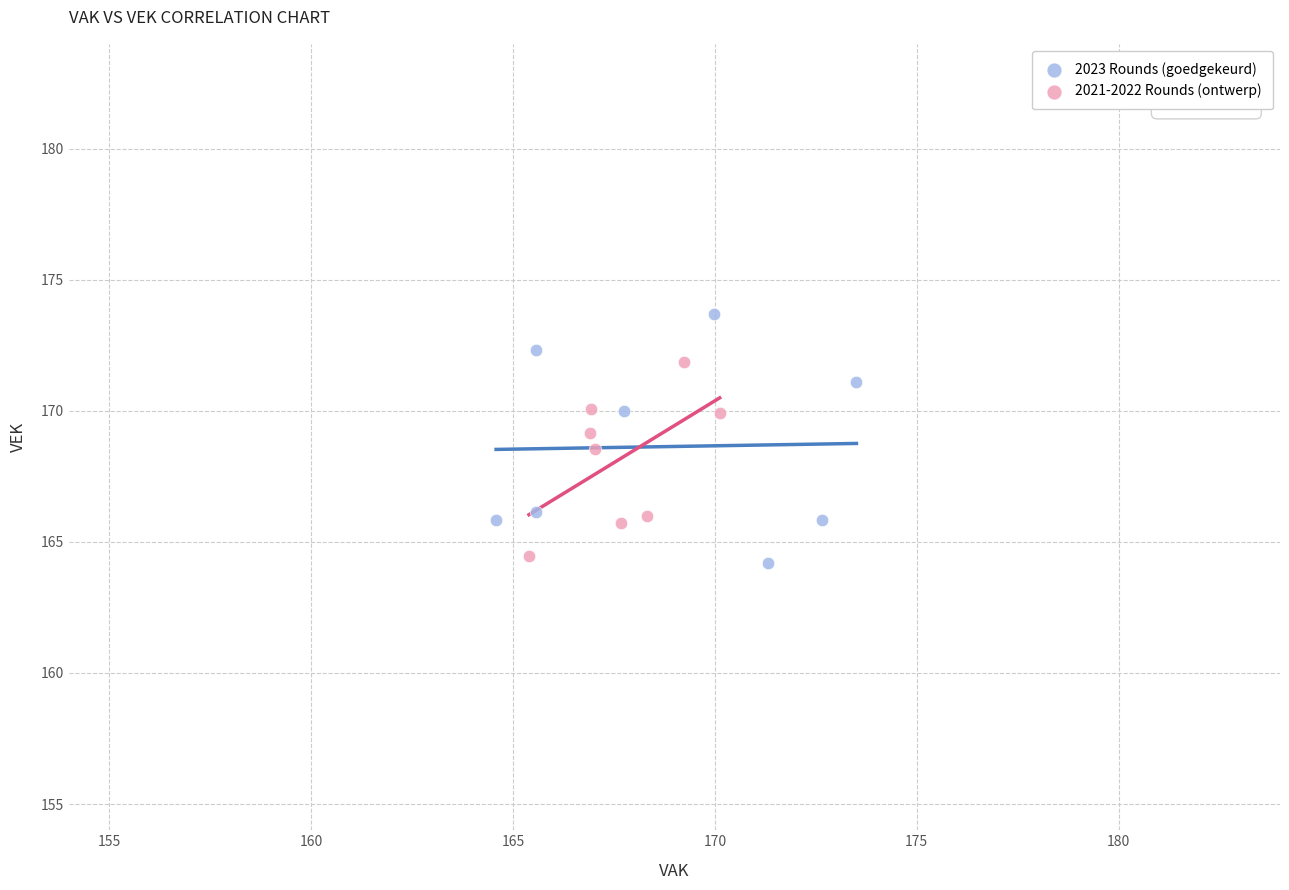

What are all the series names shown in the legend?

2023 Rounds (goedgekeurd), 2021-2022 Rounds (ontwerp)